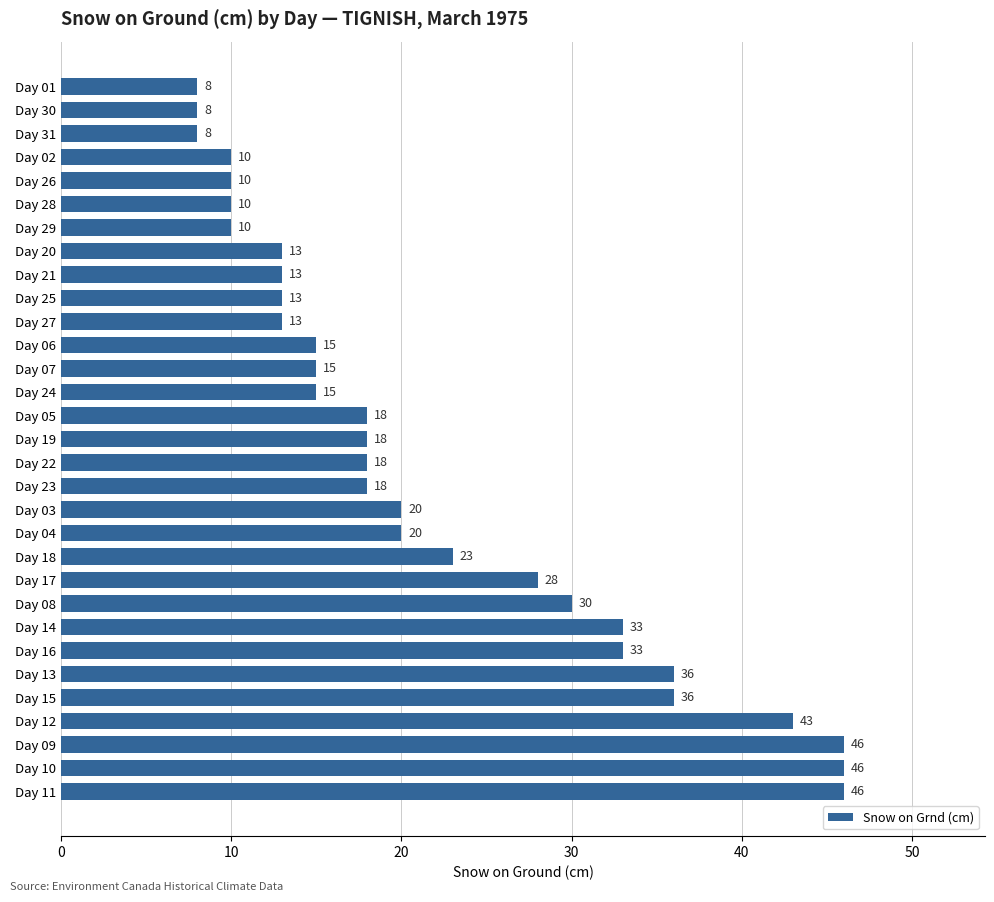

What is the smallest value displayed?

8